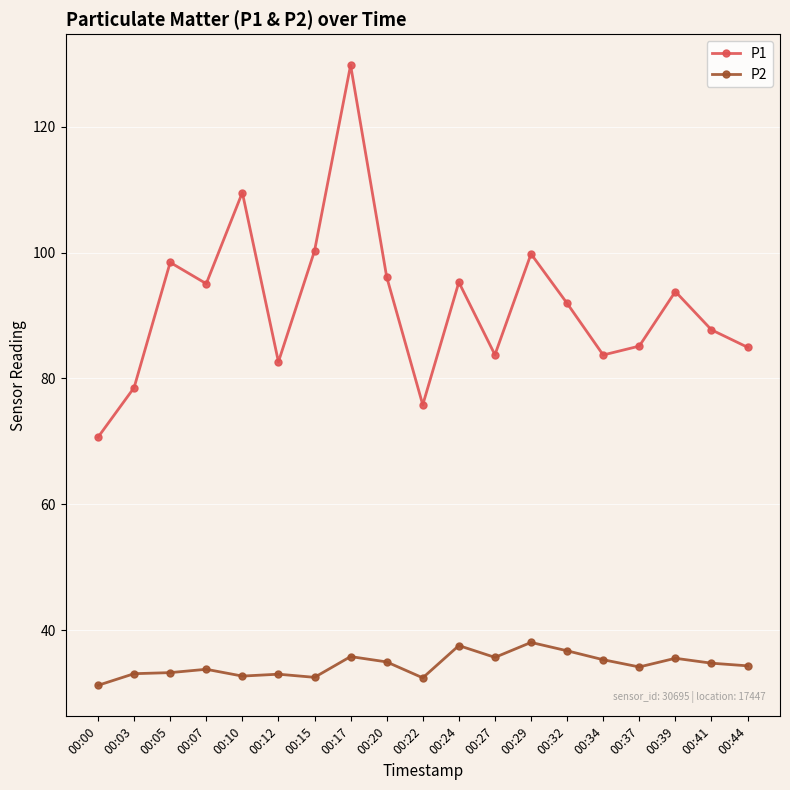

Which series has the widest spread of values?

P1